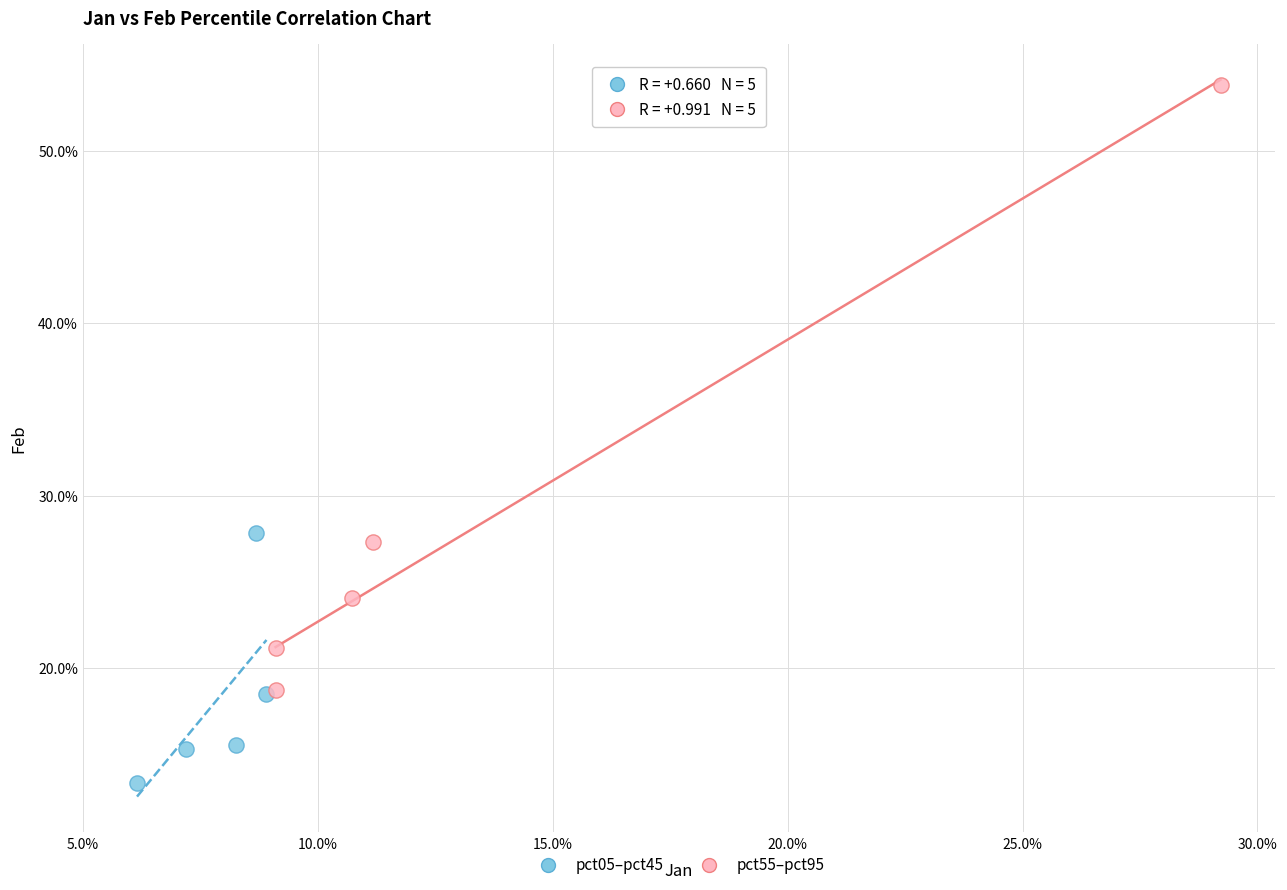

What are all the series names shown in the legend?

pct05–pct45, pct55–pct95